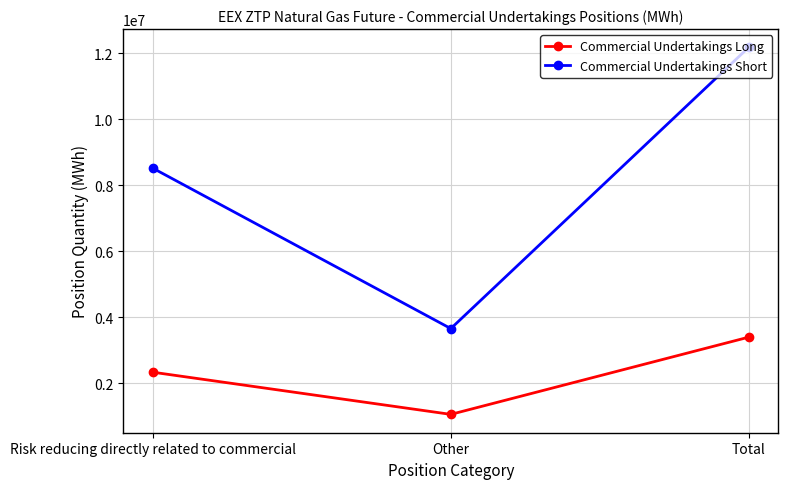

Is the value of Commercial Undertakings Short at Total greater than the value of Commercial Undertakings Long at Risk reducing directly related to commercial?

Yes